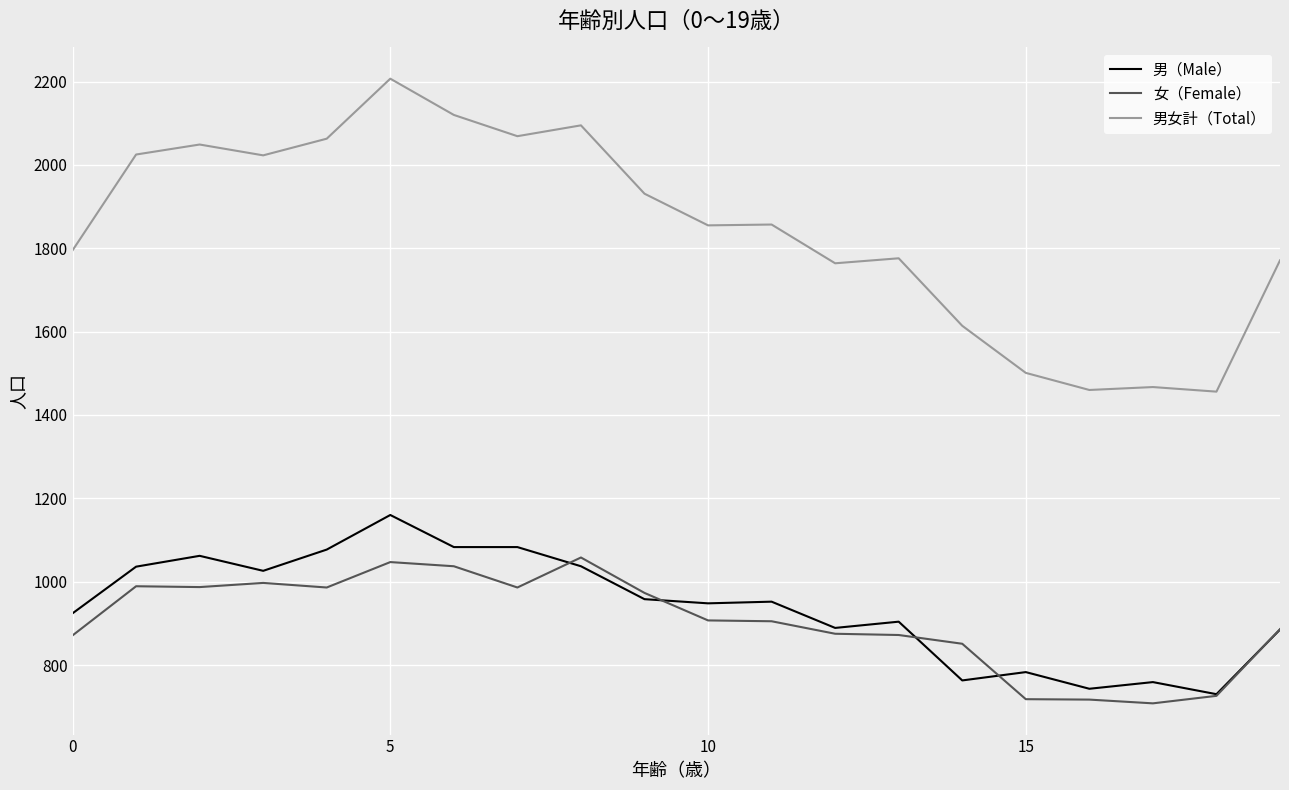

Which series has the largest range (max minus min)?

男女計（Total）